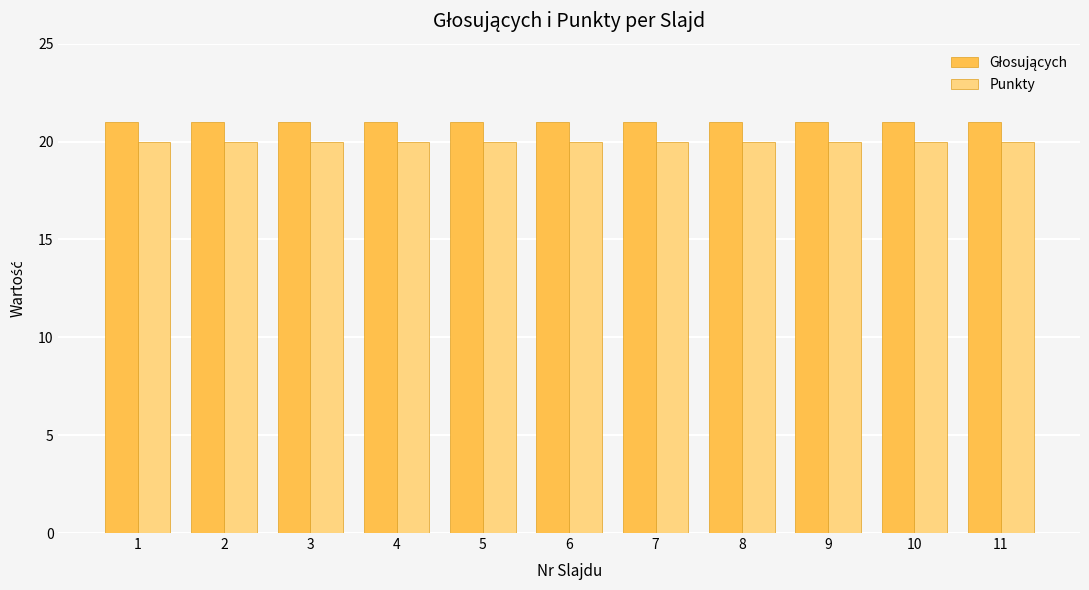

Is it true that Punkty equals 10 at 11?

False